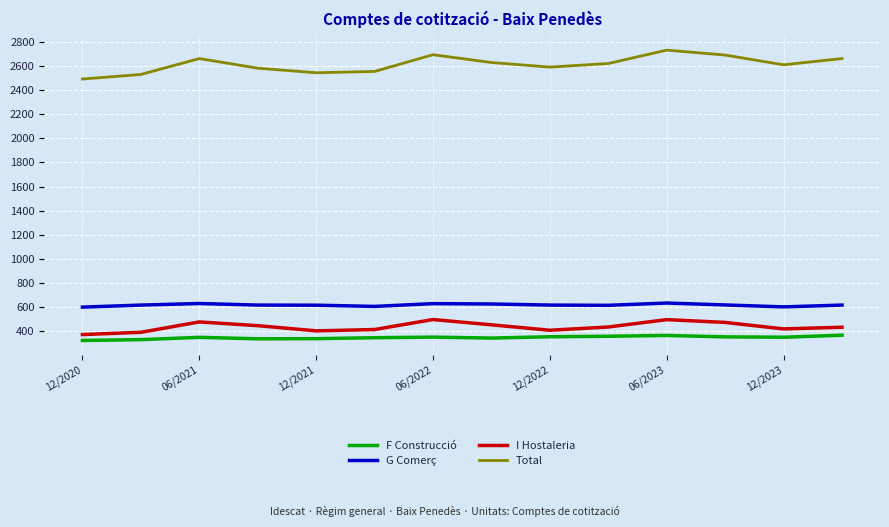

Which series has the largest total across all categories?

Total